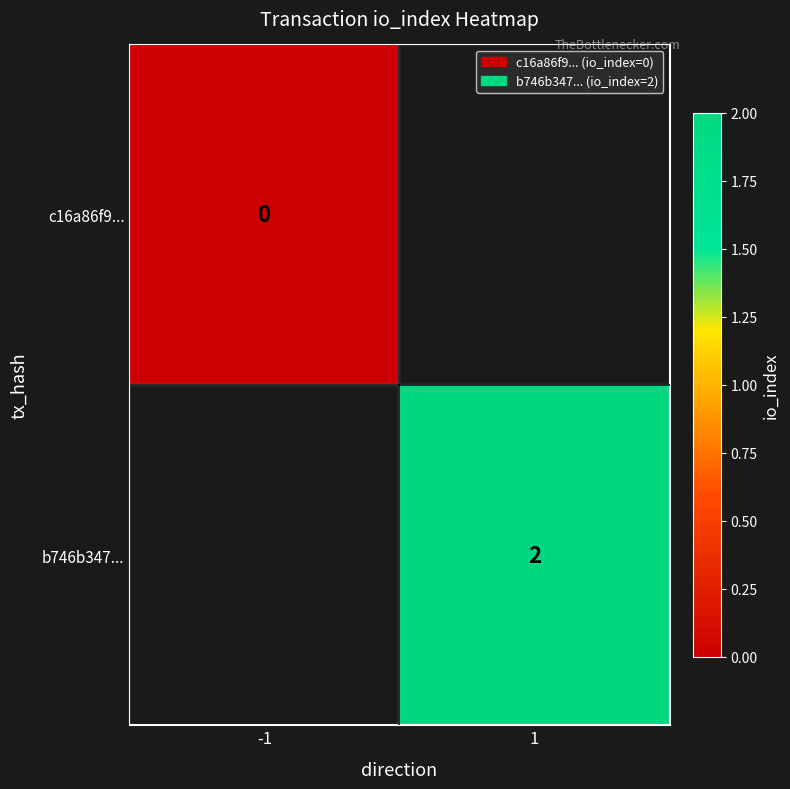

Is the value of b746b347... at 1 greater than the value of c16a86f9... at -1?

Yes